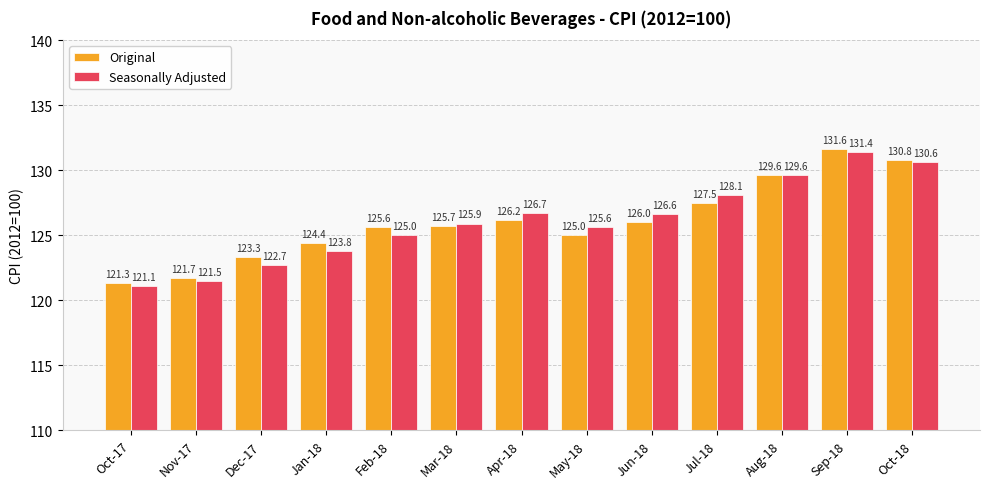

The Original series shows 204.4 at Jun-18. True or false?

False